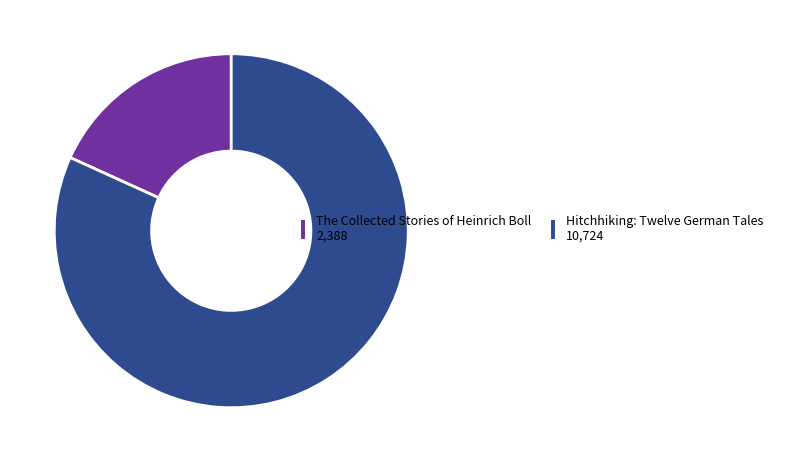

Is there a majority slice in this chart?

Yes